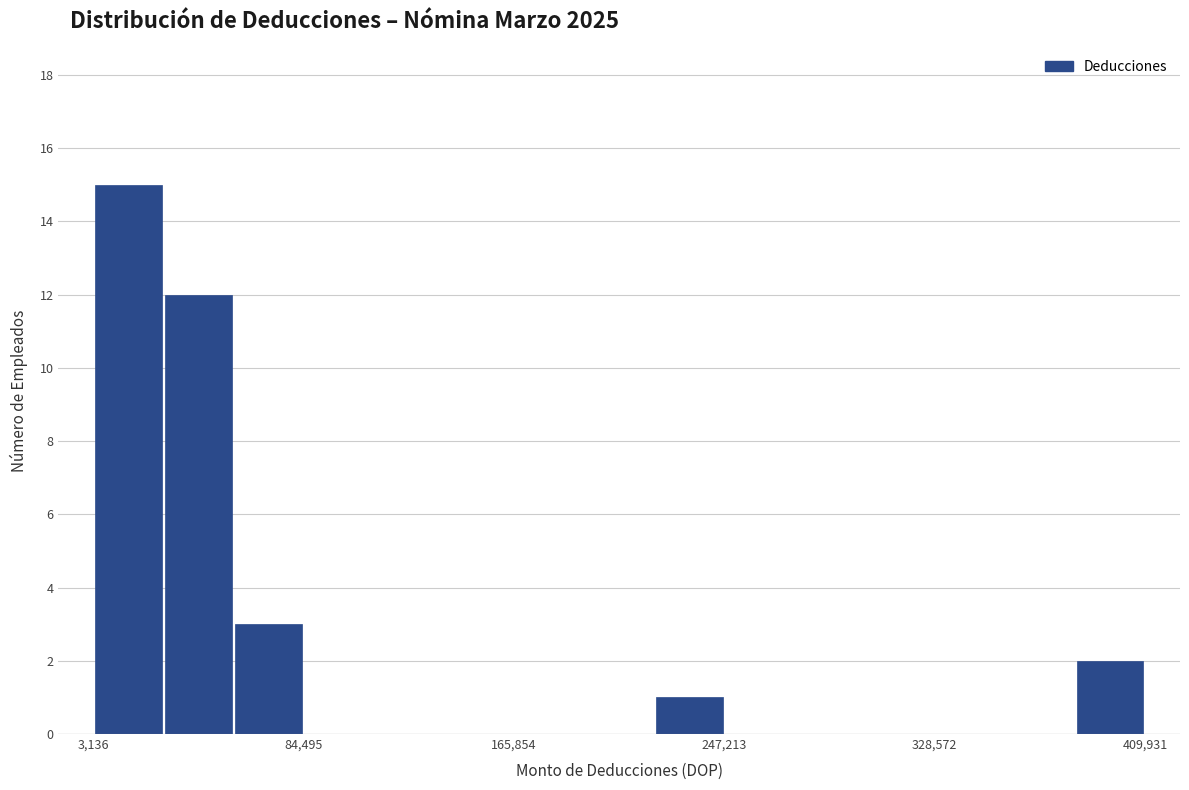

Read against the x-axis, roughly where is the centre of the tallest bar?

20000